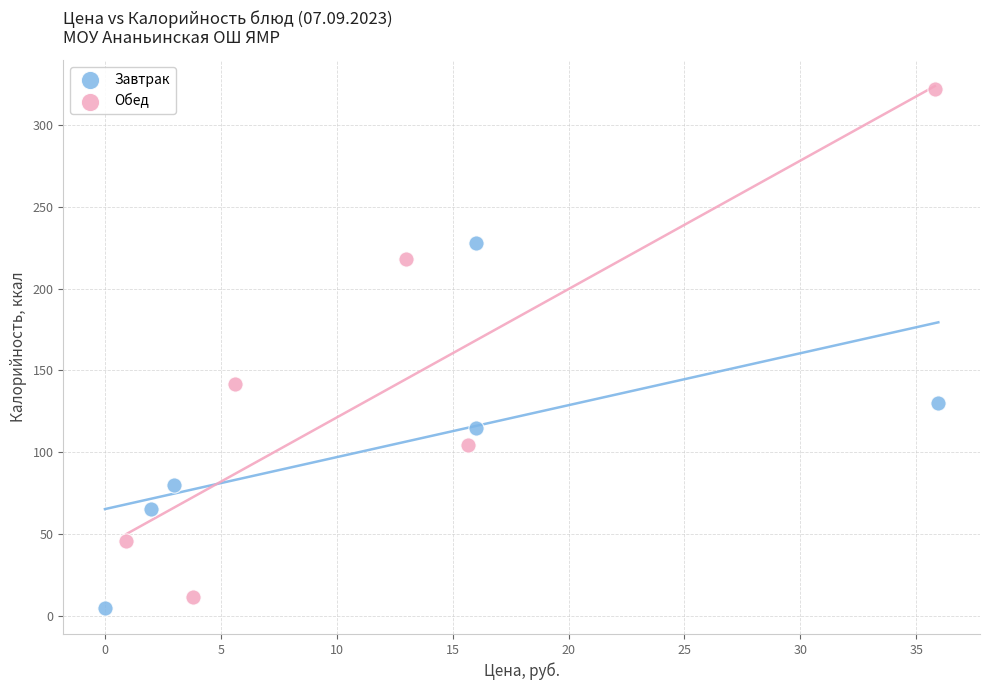

Which series reaches the maximum Y coordinate?

Обед